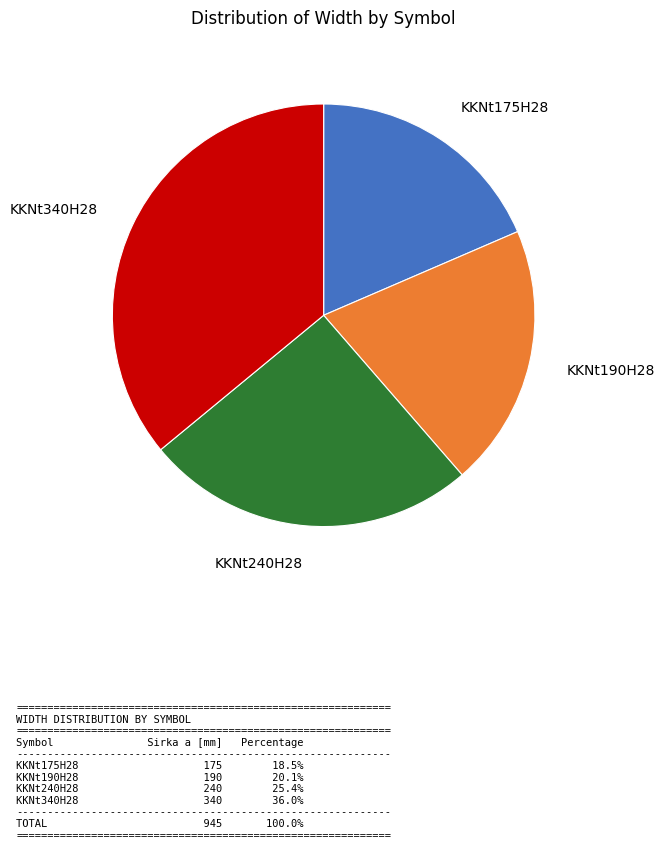

Is there a majority slice in this chart?

No